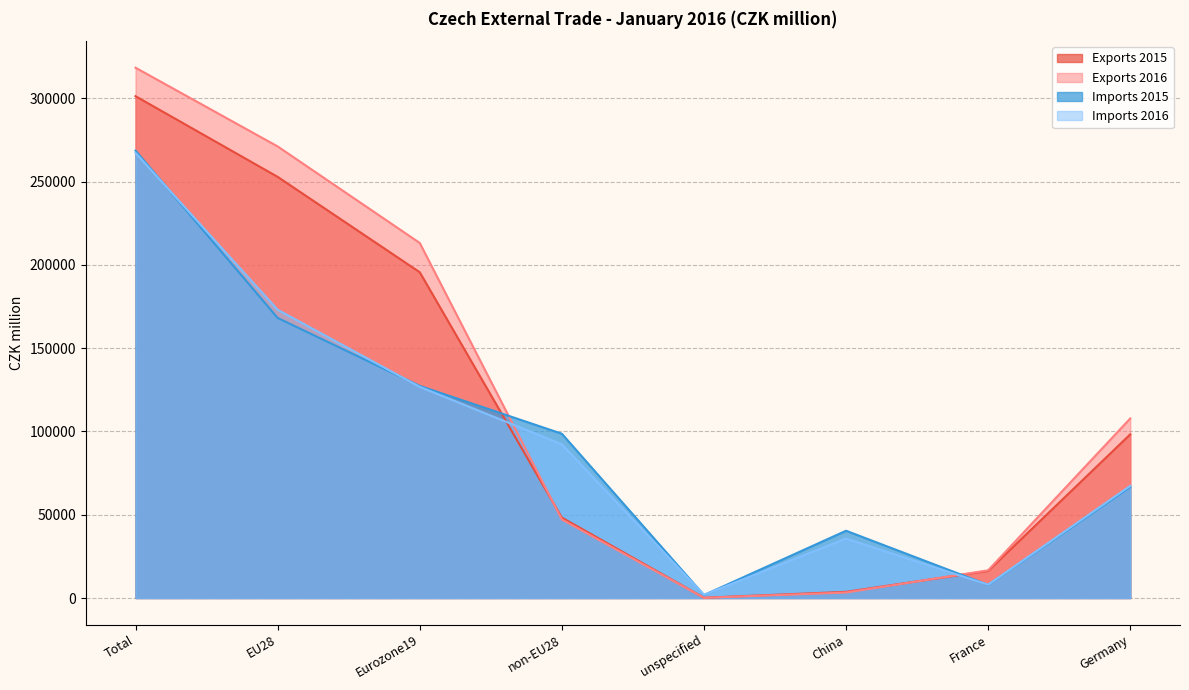

True or false: Imports 2016 has a value of 67325 at Germany.

True